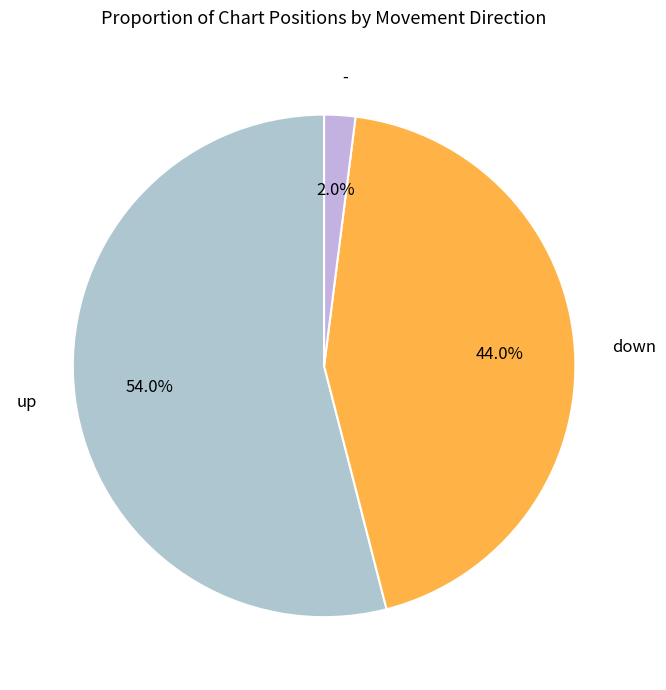

Which slice is the largest?

up